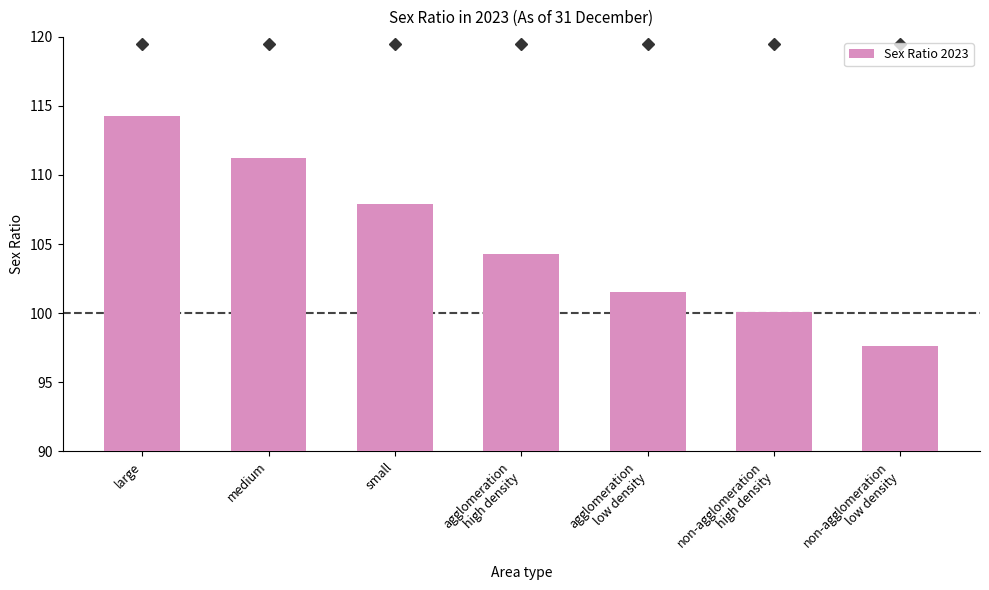

What is the label of the 6th bar from the right?

medium